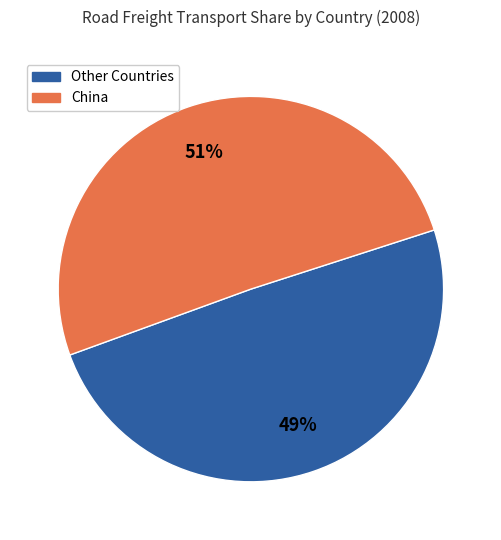

To the nearest percent, what is the average slice percentage?

50%